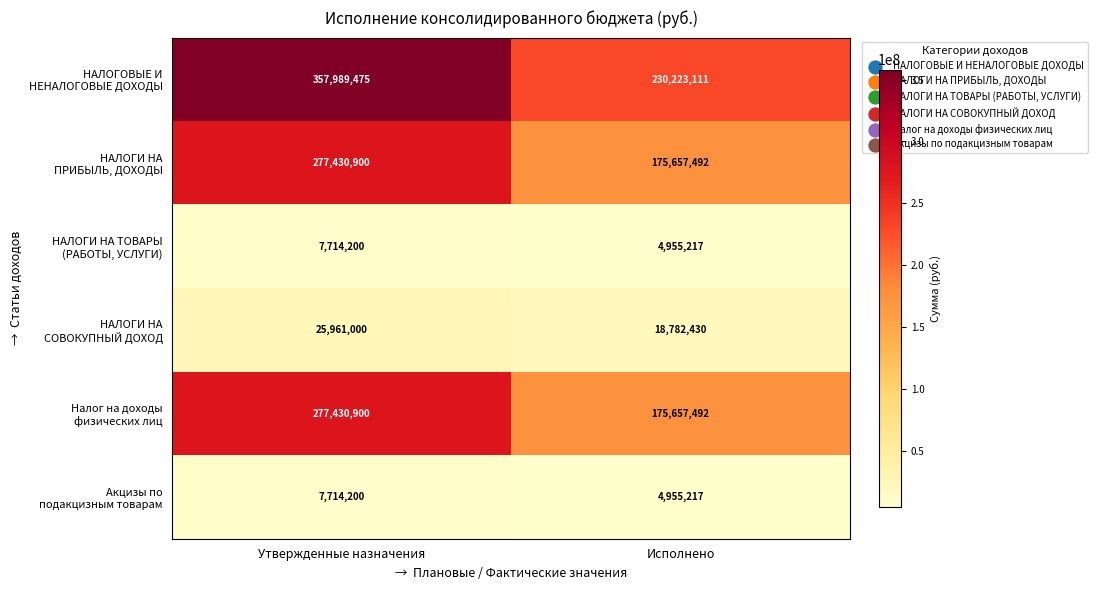

What is the total value across all series at Исполнено?

610230959